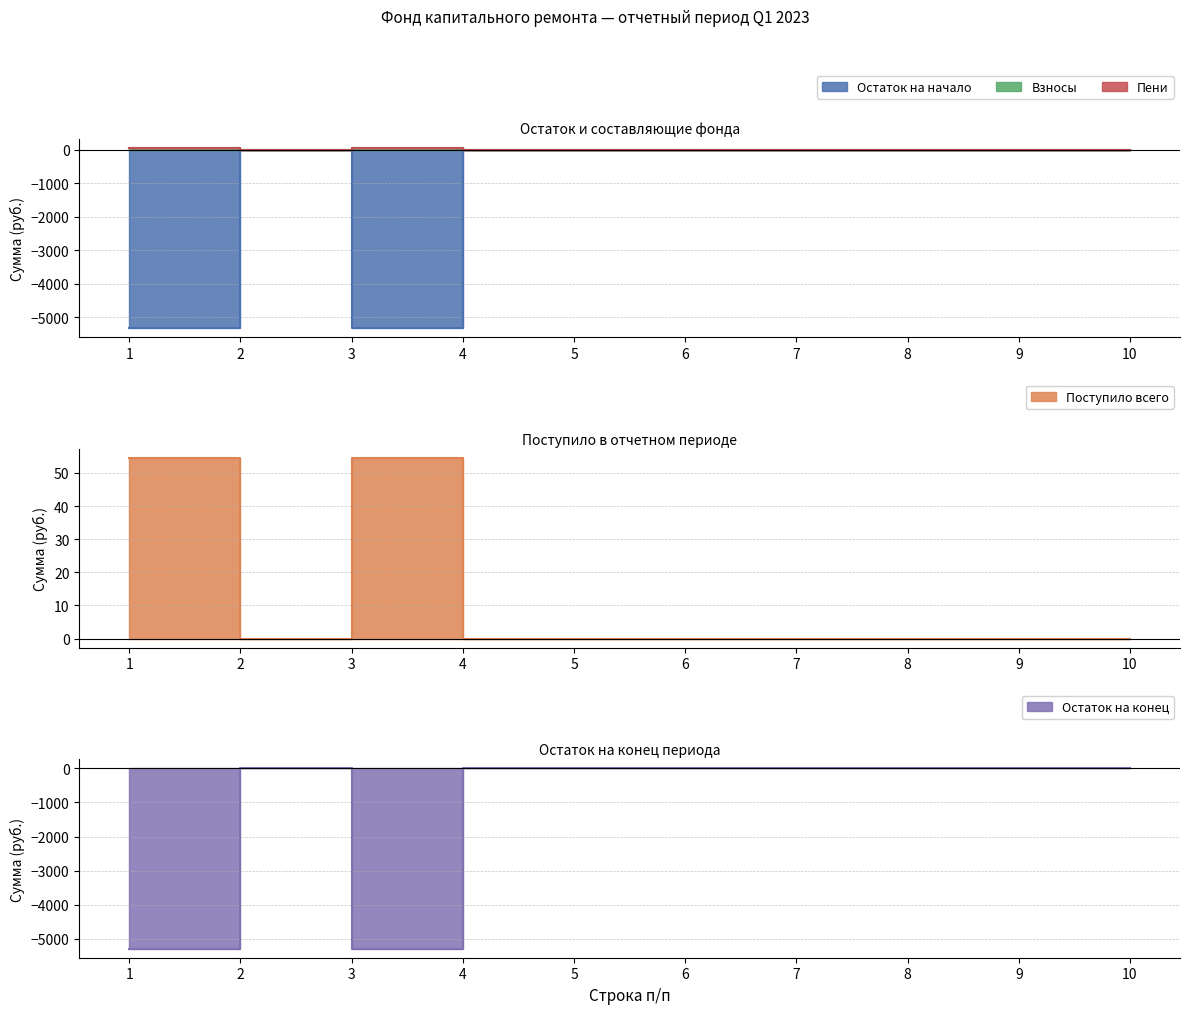

How many series are shown in this chart?

5